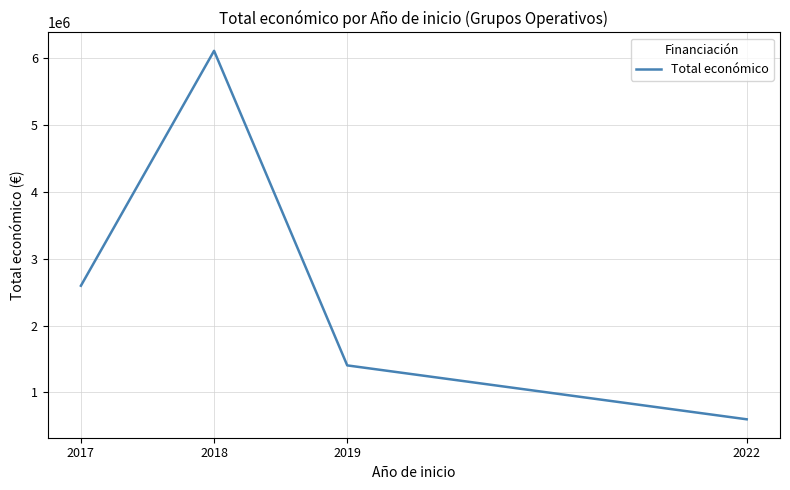

Which has a higher value, 2019 or 2018?

2018